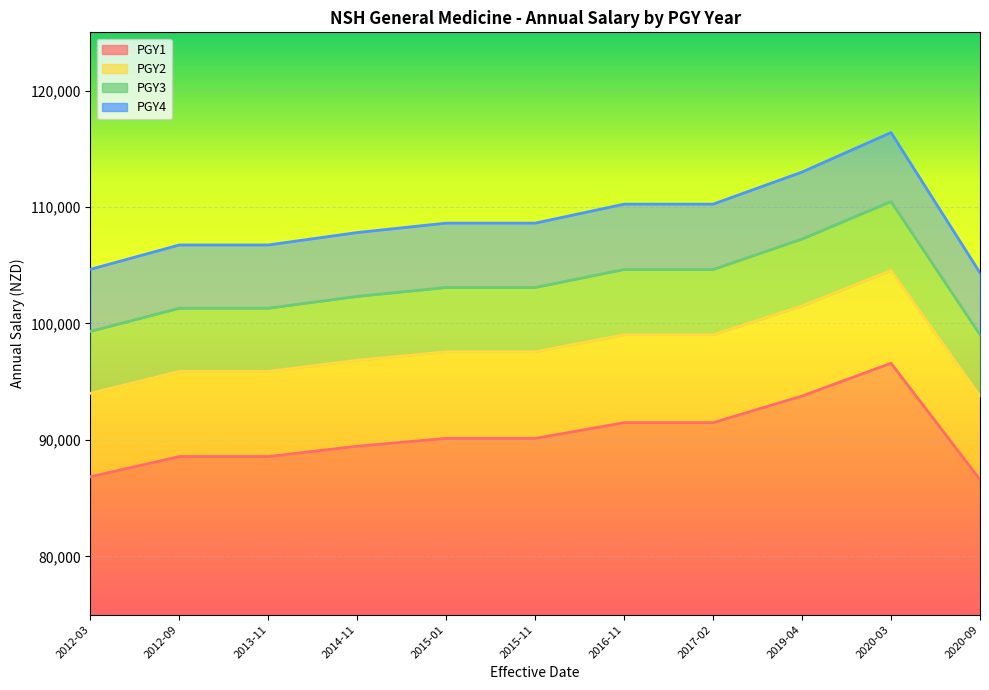

True or false: PGY4 and PGY1 intersect in this chart.

False